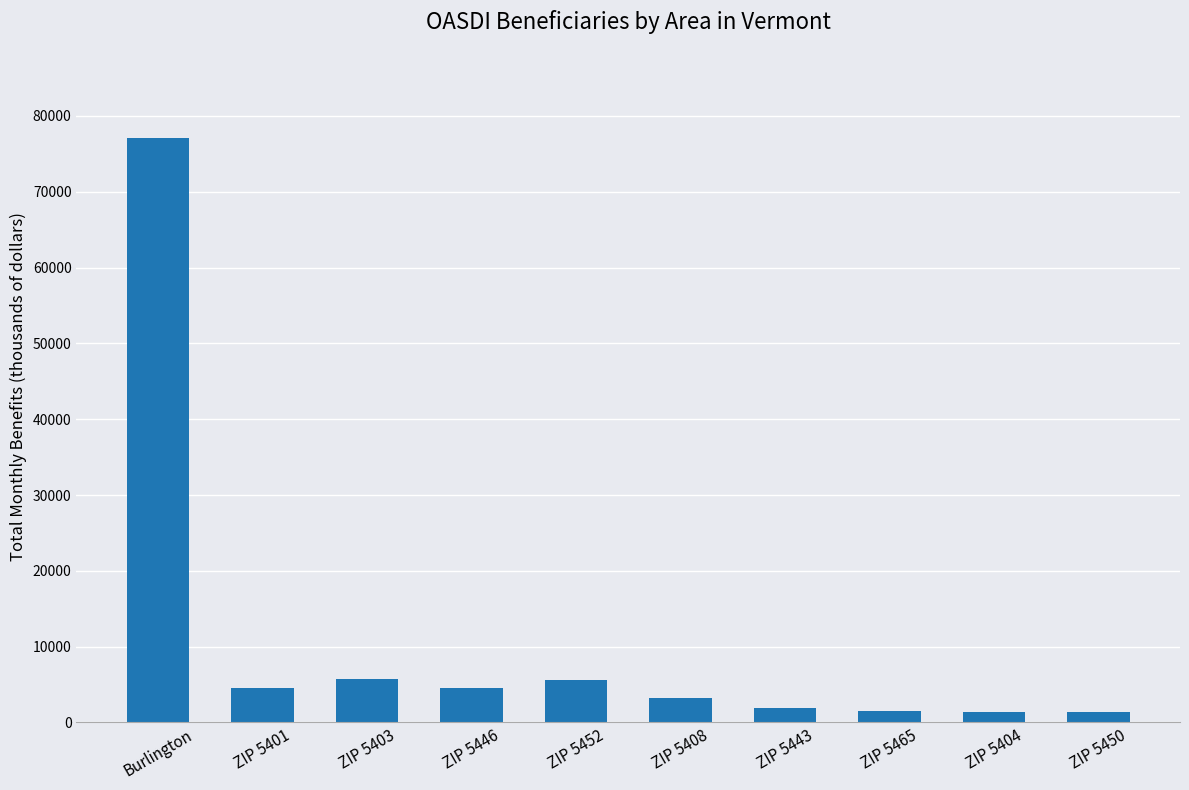

Between ZIP 5465 and Burlington, which is larger?

Burlington